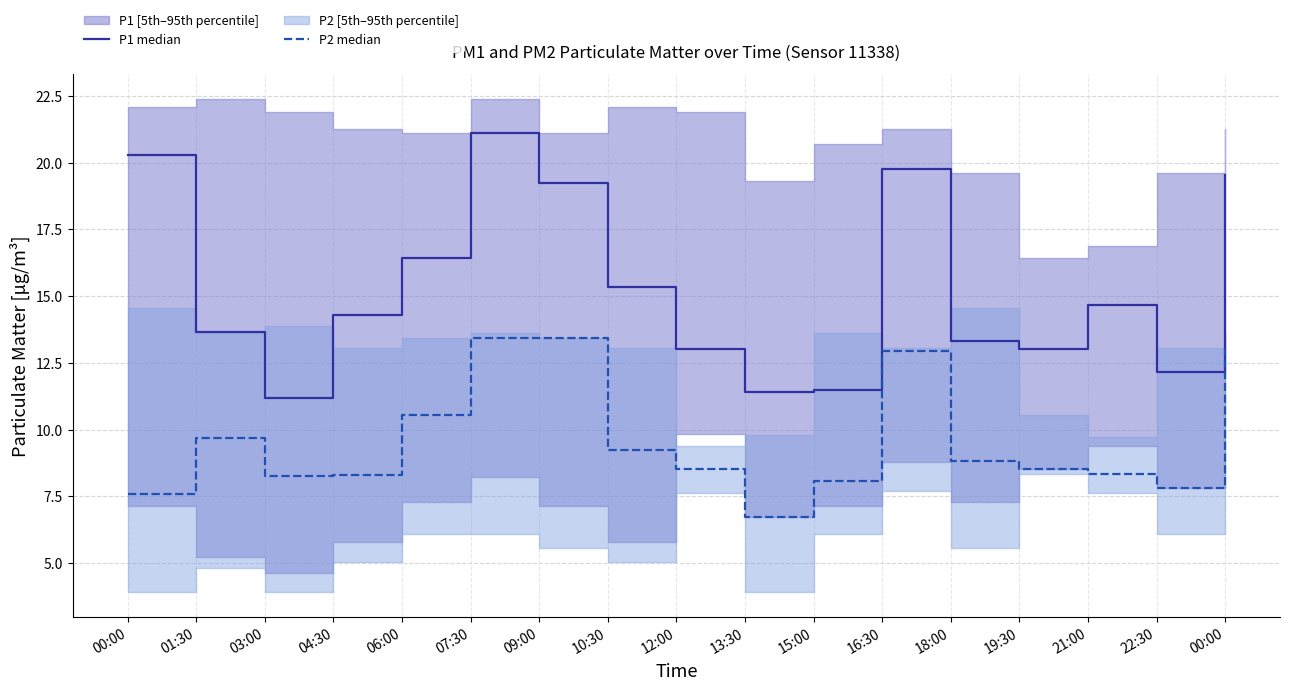

How many lines are shown in the chart?

2